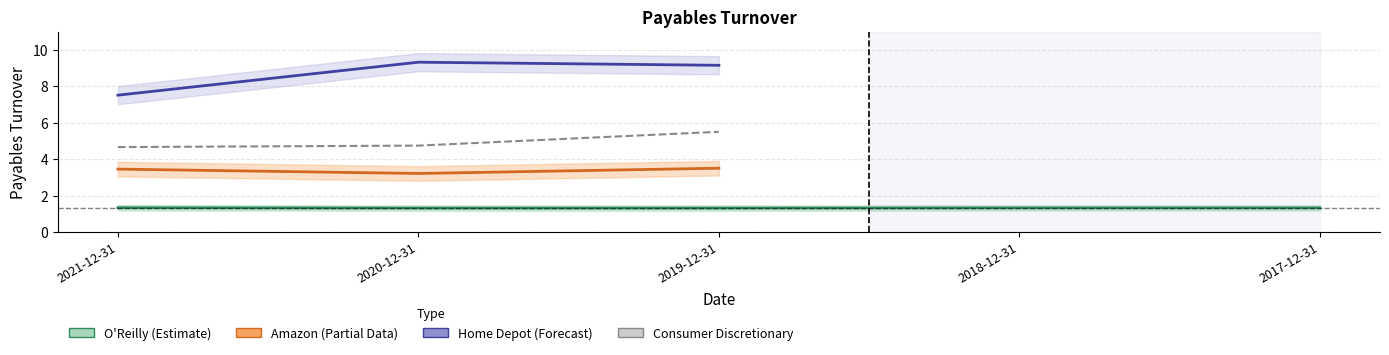

Between 2021-12-31 and 2019-12-31, which is larger?

2021-12-31